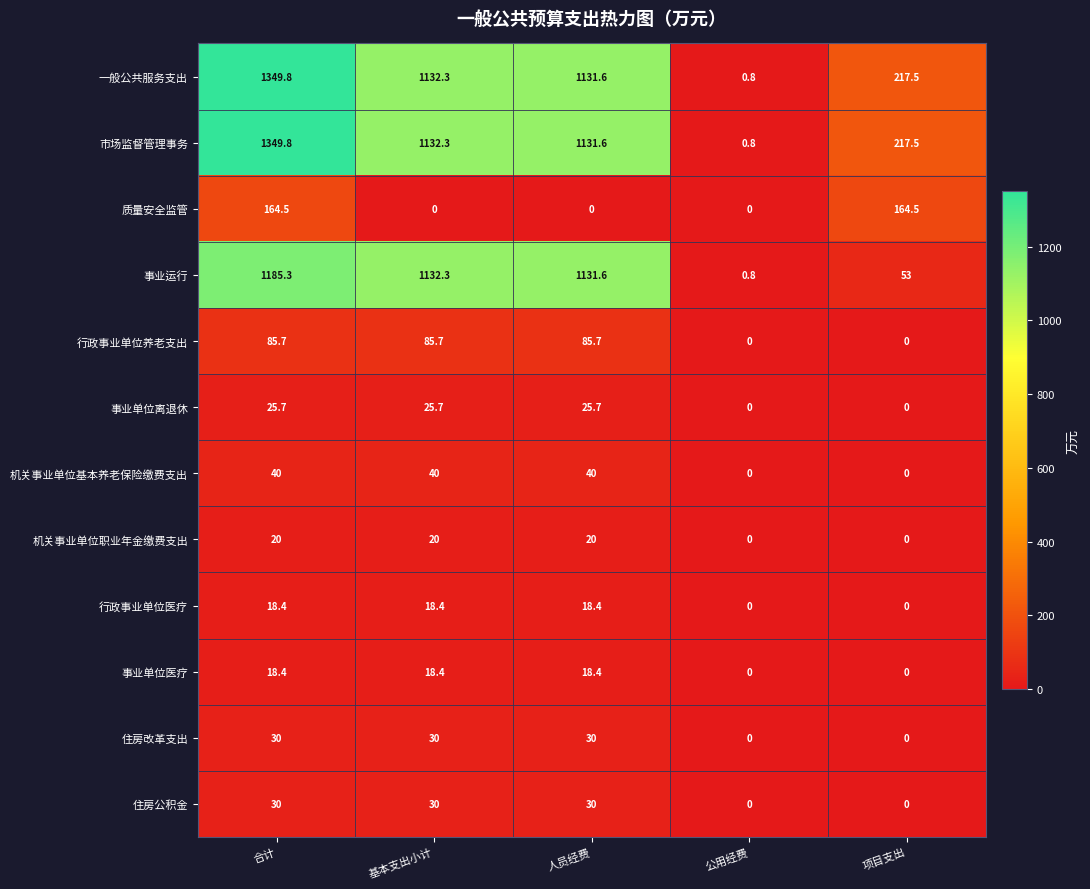

What is the maximum value for 机关事业单位基本养老保险缴费支出?

40.0